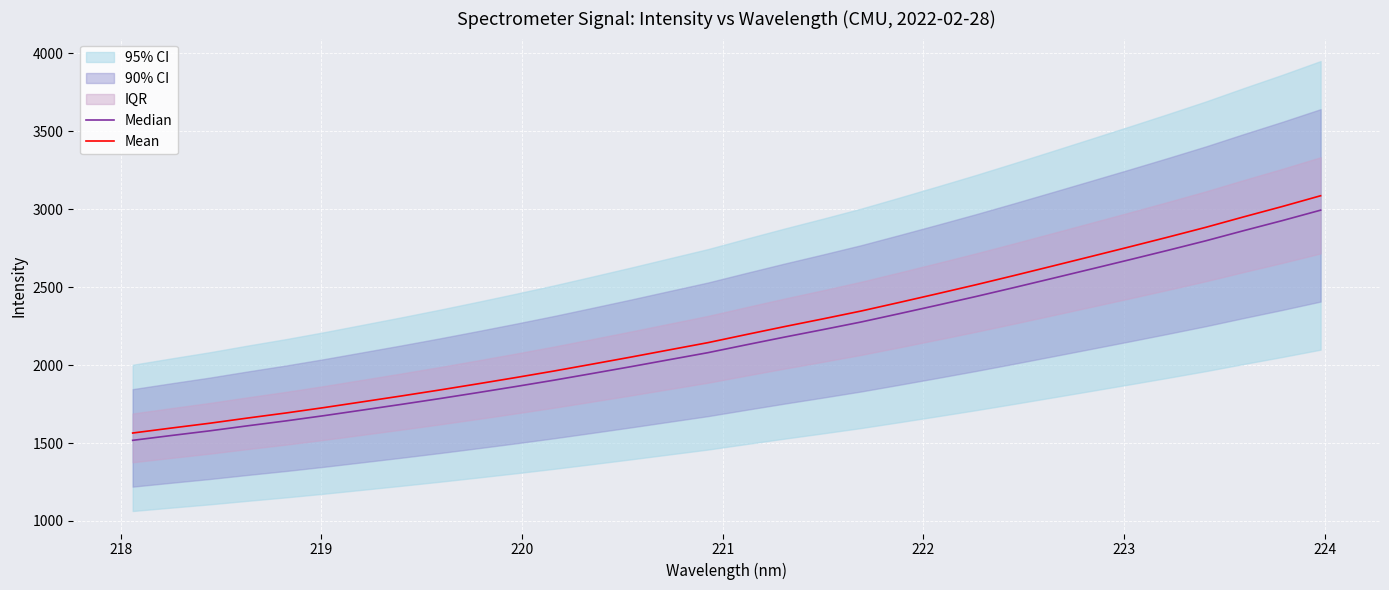

What is the value of the Mean point at the 24th from the left?

2575.3